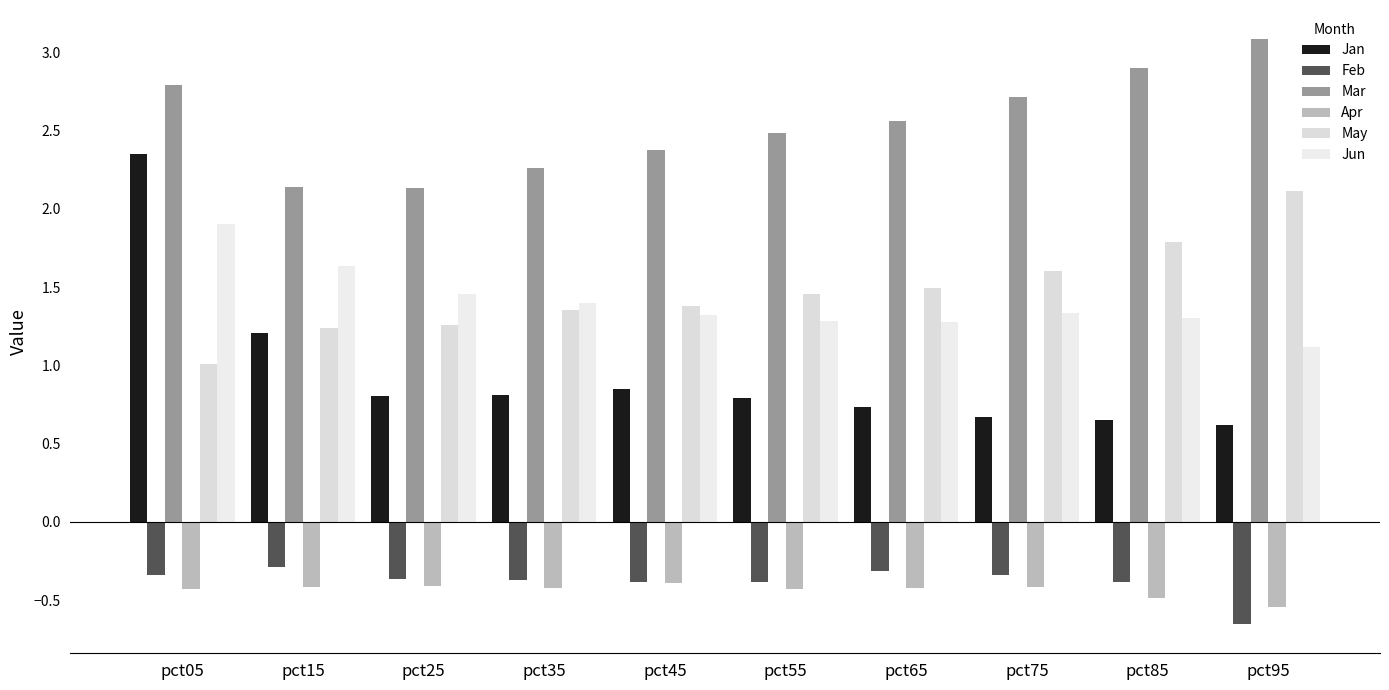

What is the difference between the maximum and minimum values in the Apr series?

0.2